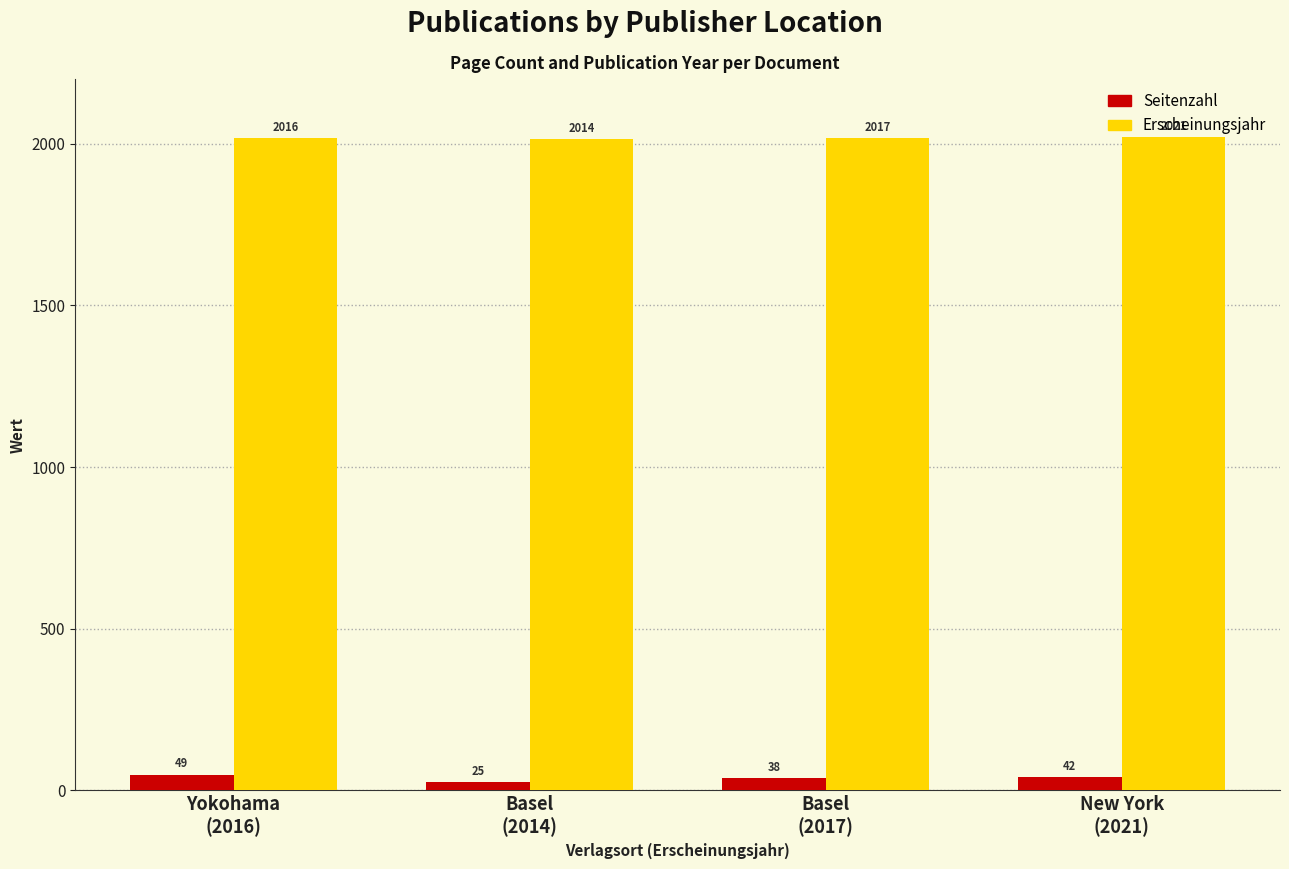

Rank the series by their maximum value, from highest to lowest.

Erscheinungsjahr, Seitenzahl